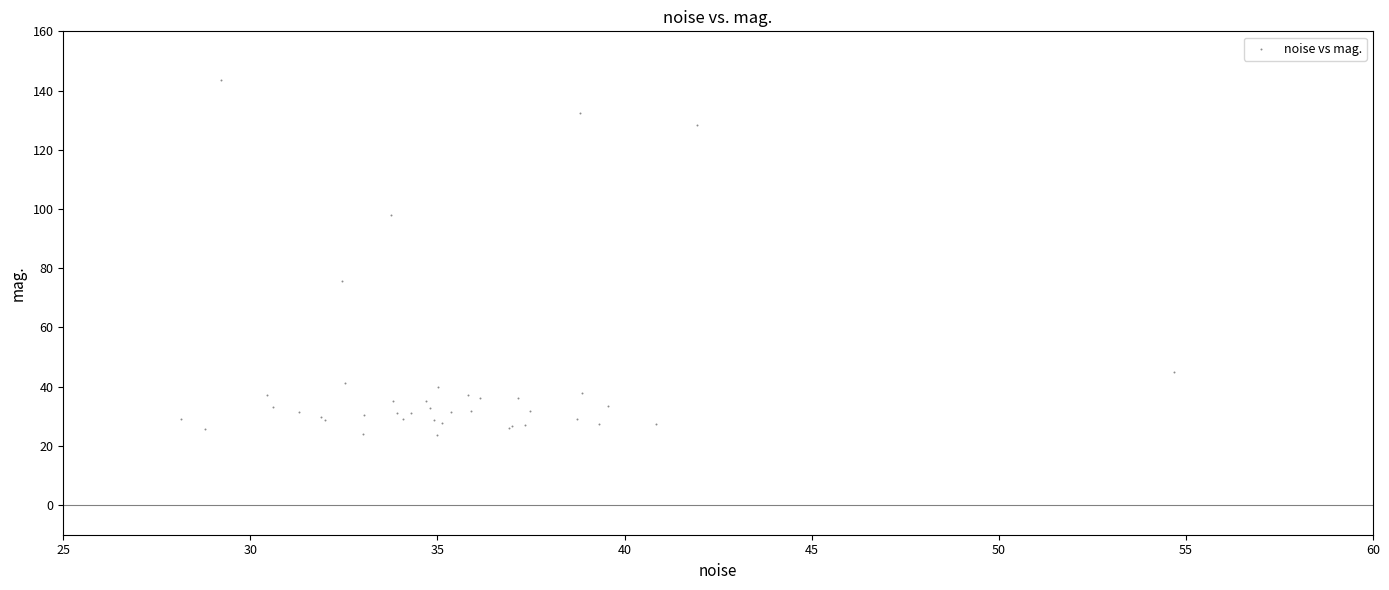

What Y value in the scatter plot is closest to 83?

75.7